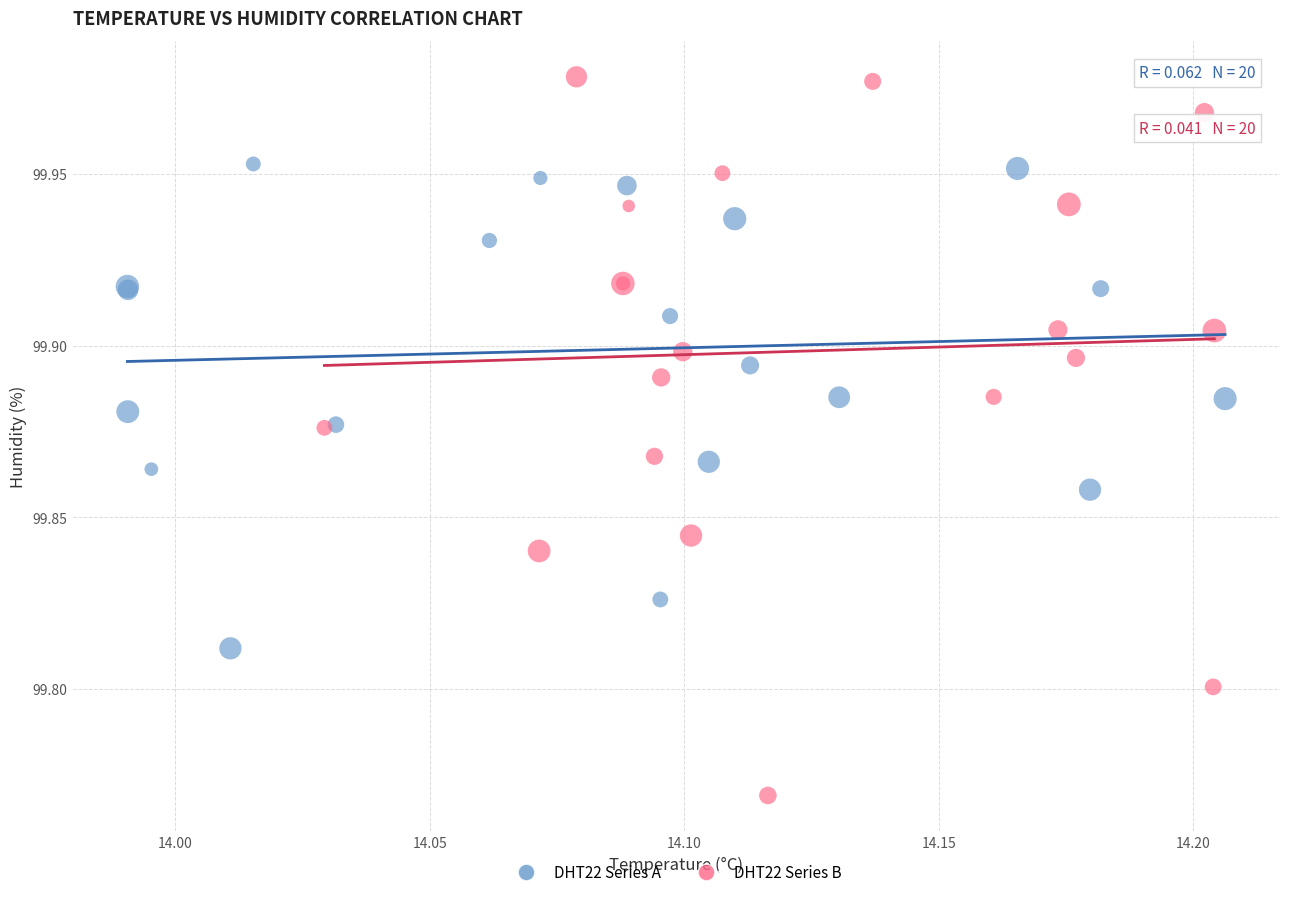

Which series reaches the maximum Y coordinate?

DHT22 Series B